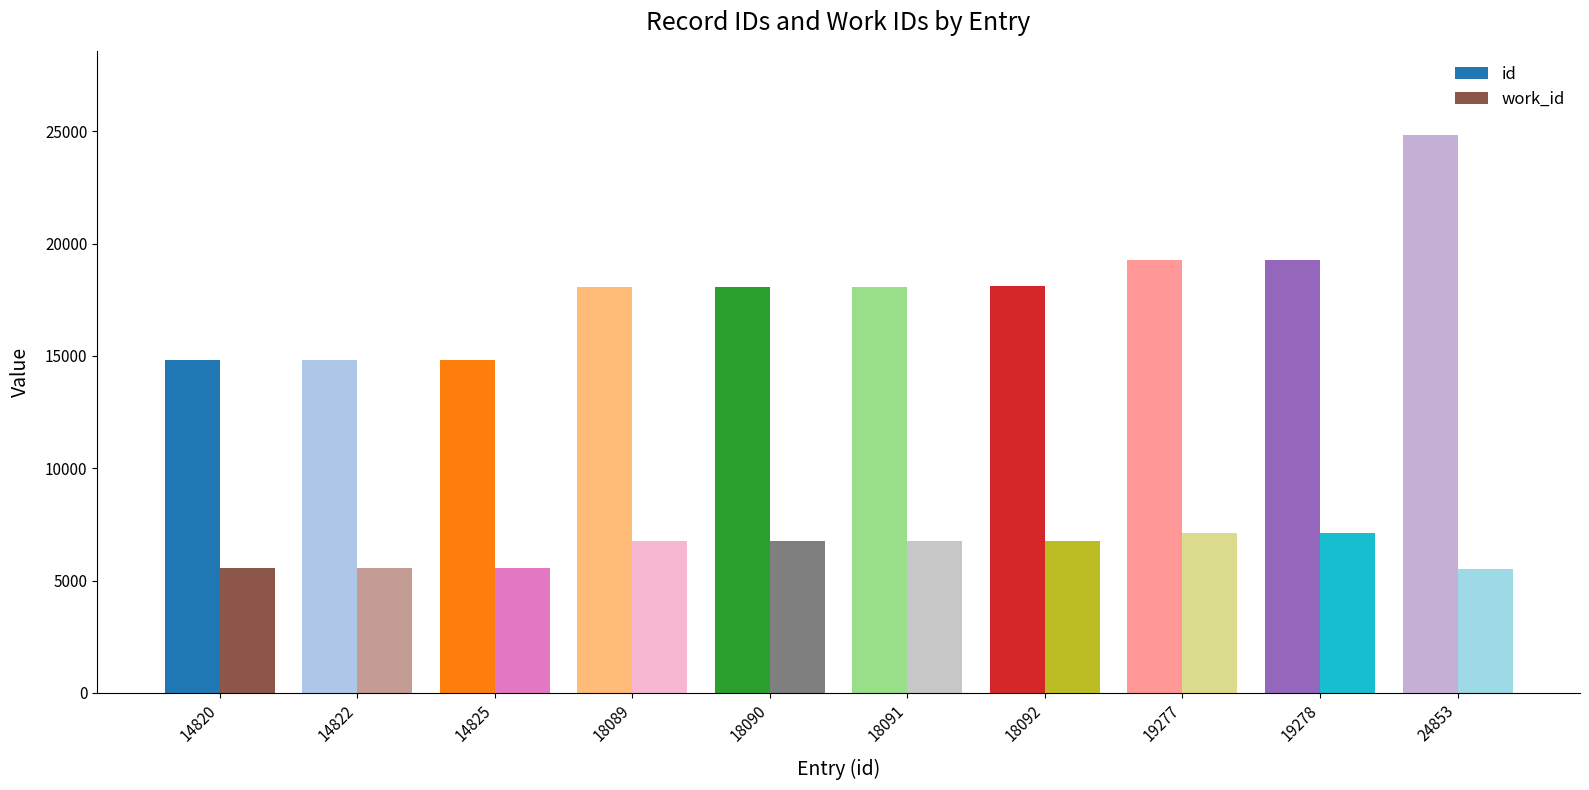

Which category has the highest value across all series?

24853